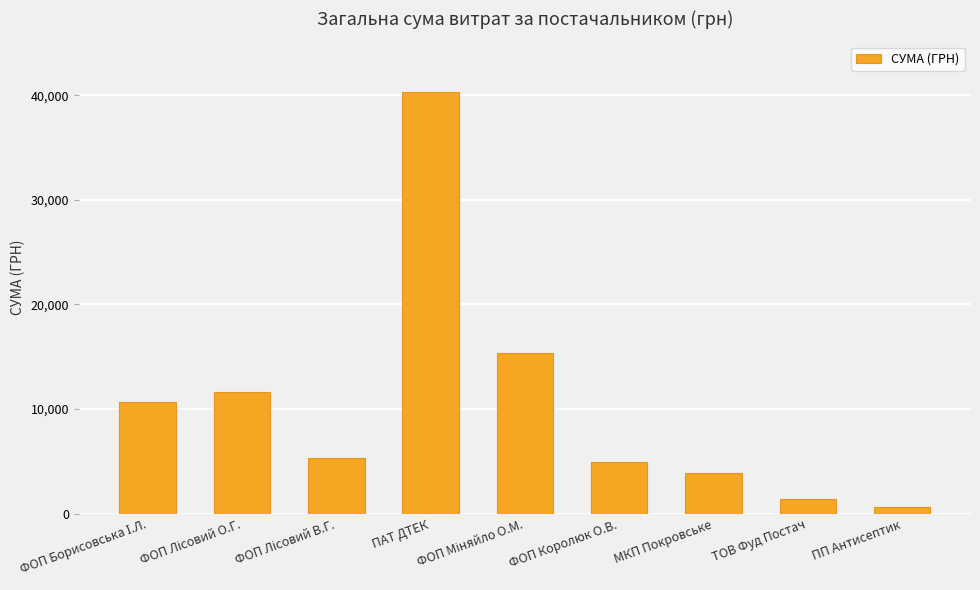

Between ПАТ ДТЕК and ТОВ Фуд Постач, which is larger?

ПАТ ДТЕК